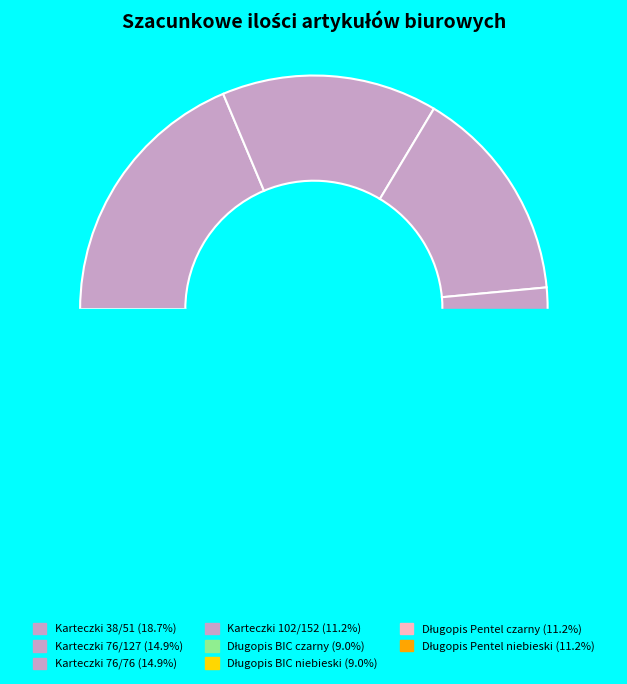

Is it true that Długopis Pentel superb BK77 niebieski is 2% of the pie?

False